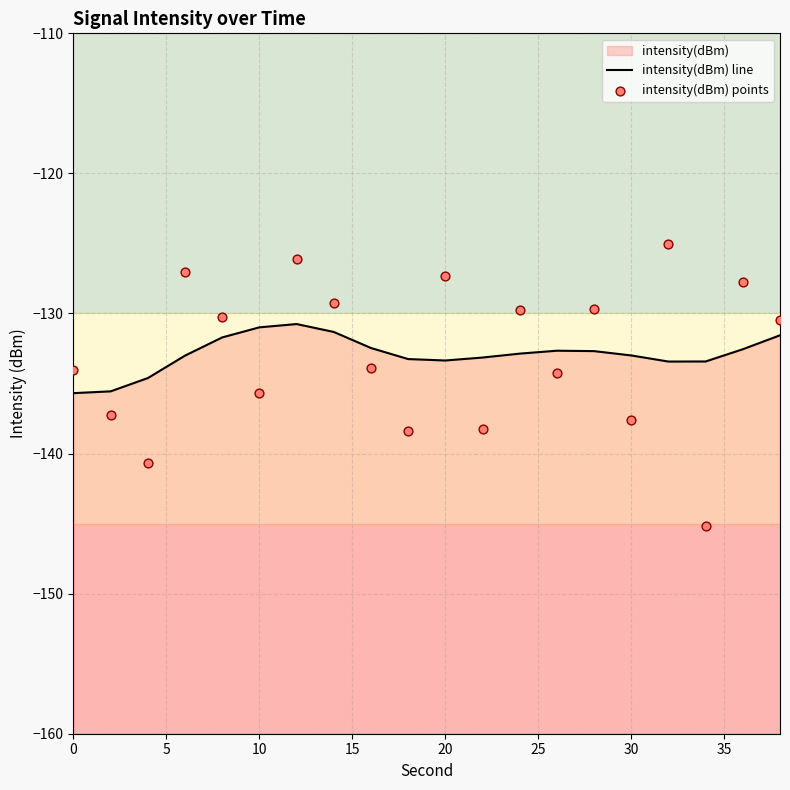

At how many categories does at least one series exceed -133?

14